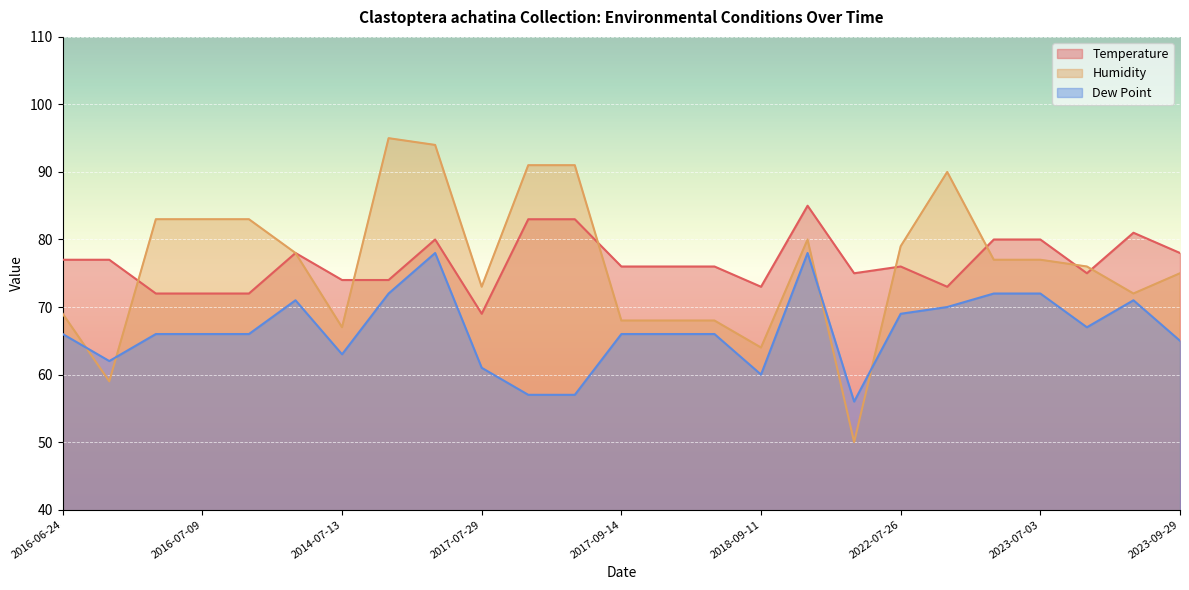

The value of Dew Point at 2023-07-03 is 72. True or false?

True